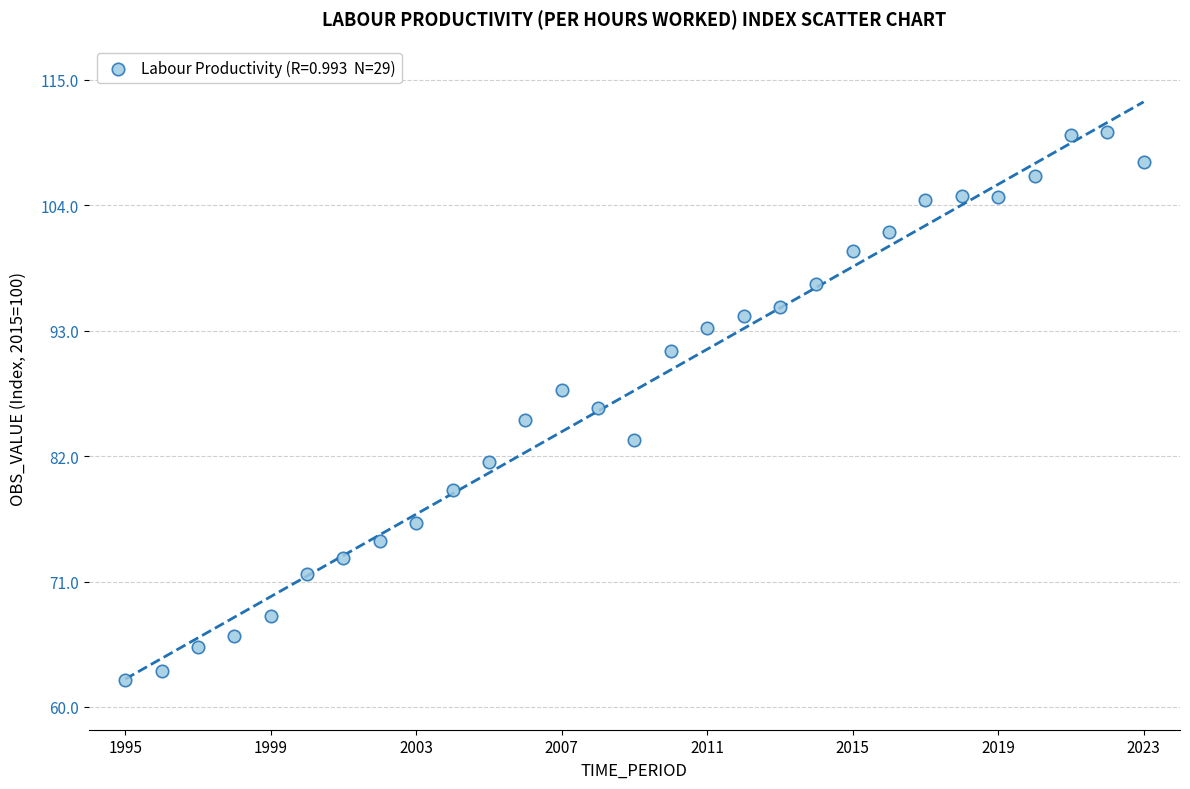

What is the range of Y values (max minus min)?

48.1